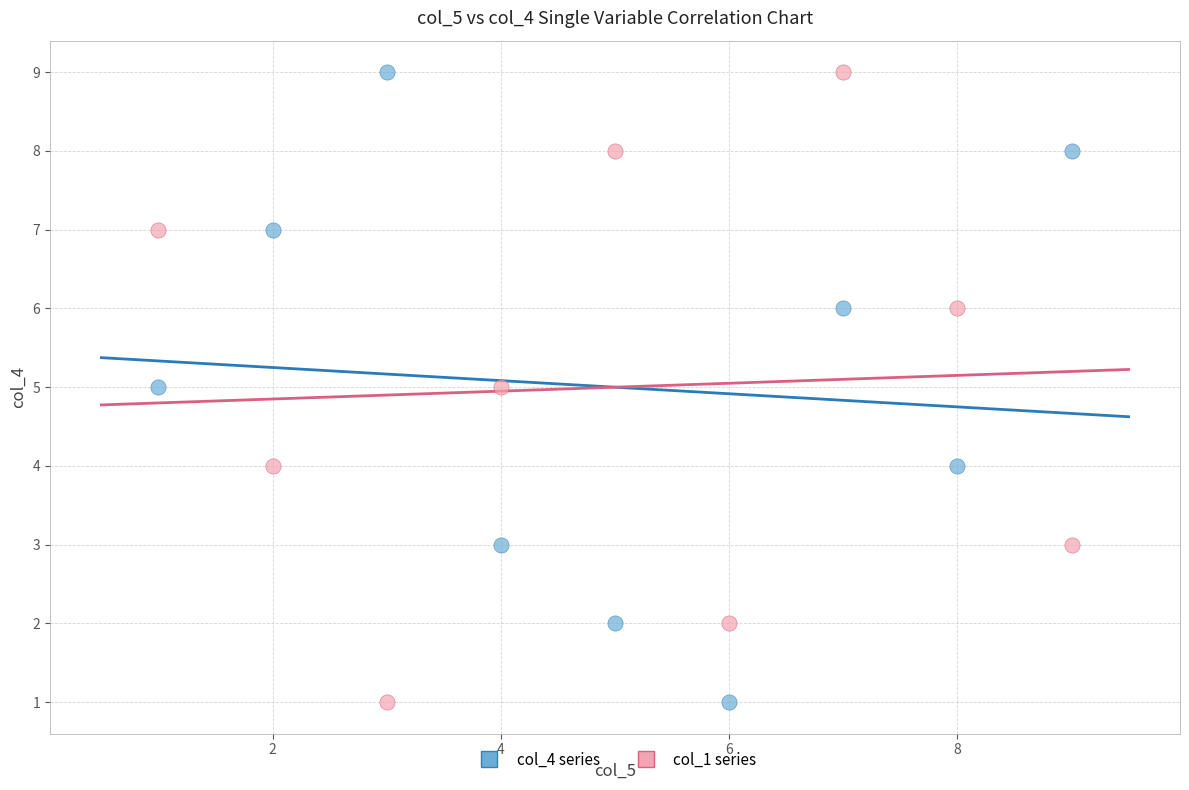

Across all data points, what is the range of X values (max minus min)?

8